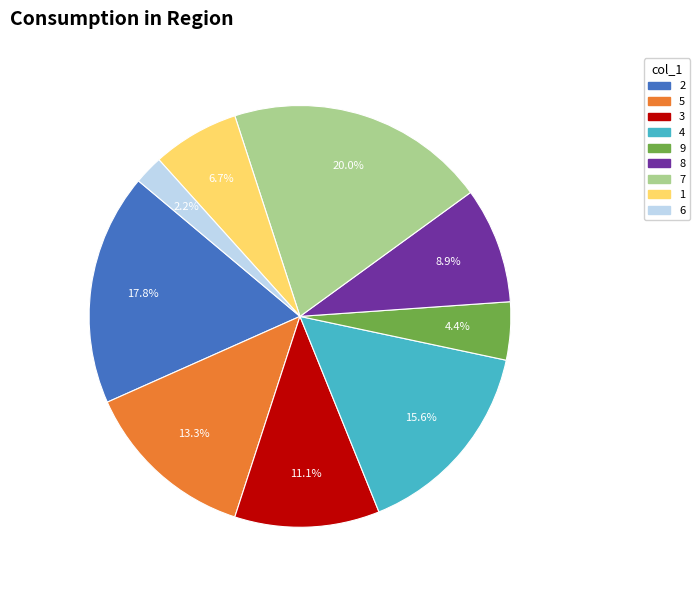

Between 9 and 2, which is larger?

2